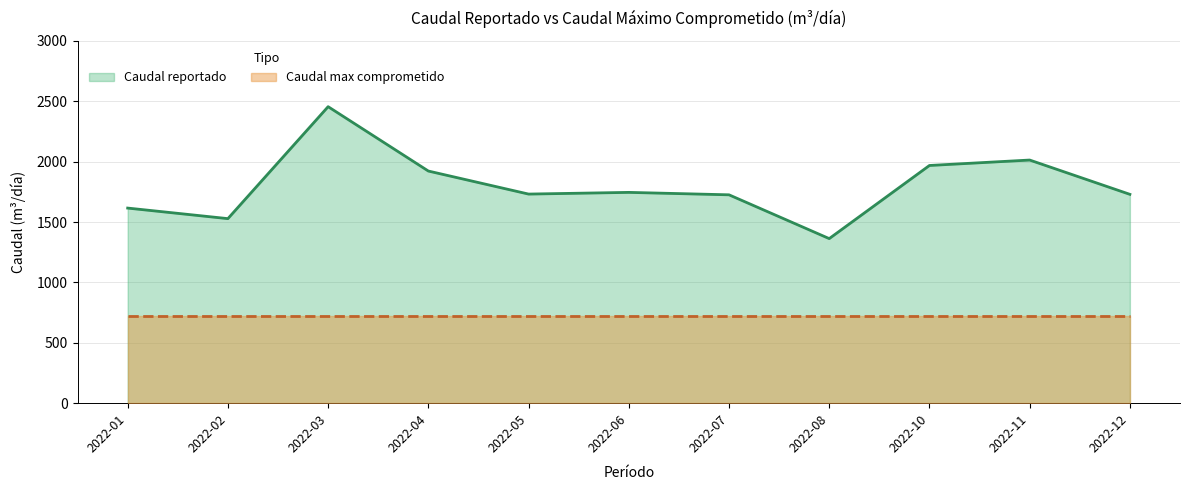

Rank the categories by value from highest to lowest.

2022-03, 2022-11, 2022-10, 2022-04, 2022-06, 2022-05, 2022-12, 2022-07, 2022-01, 2022-02, 2022-08